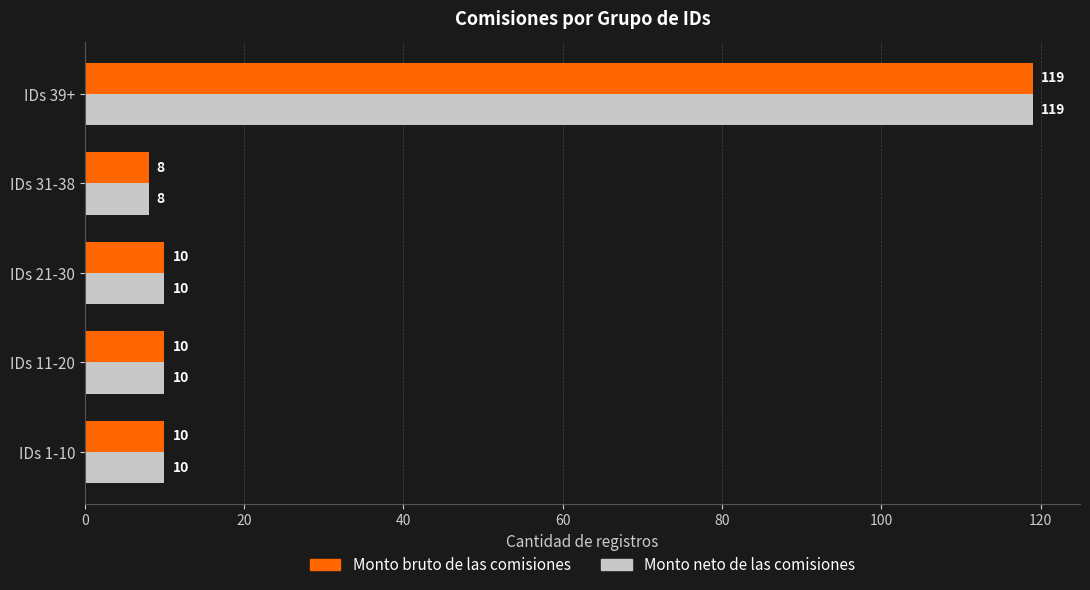

Is it true that Monto neto de las comisiones equals 119 at IDs 39+?

True